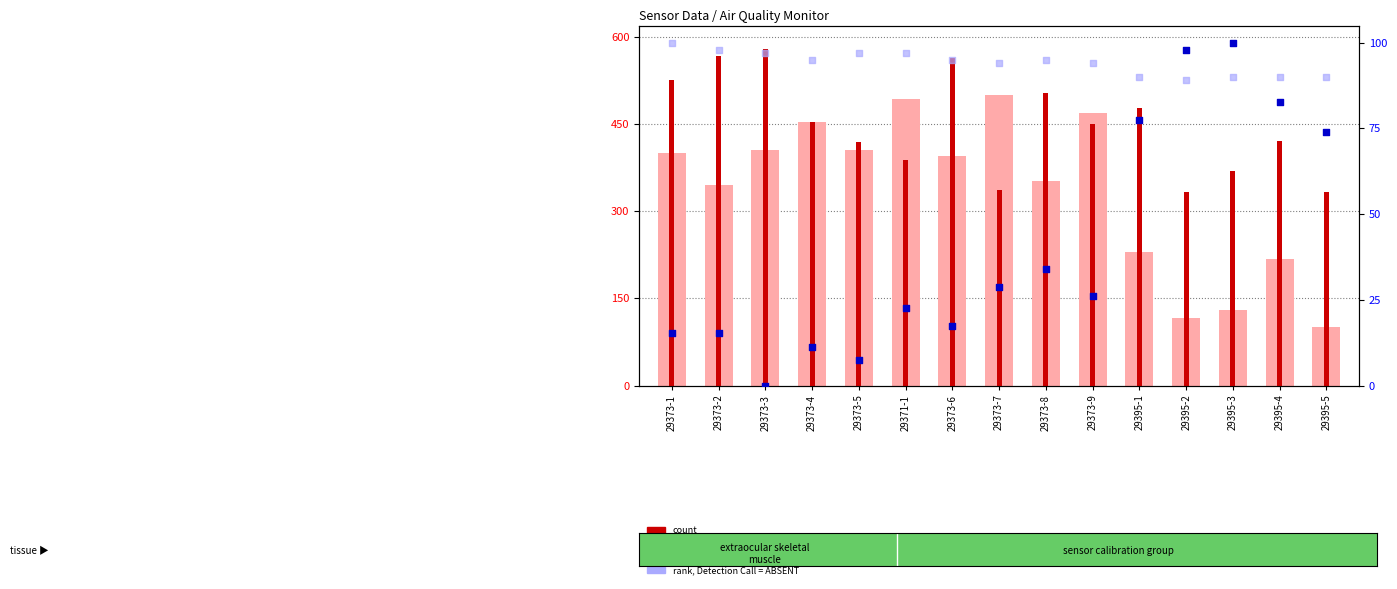

At which category is the sum across all series the highest?

29373-3